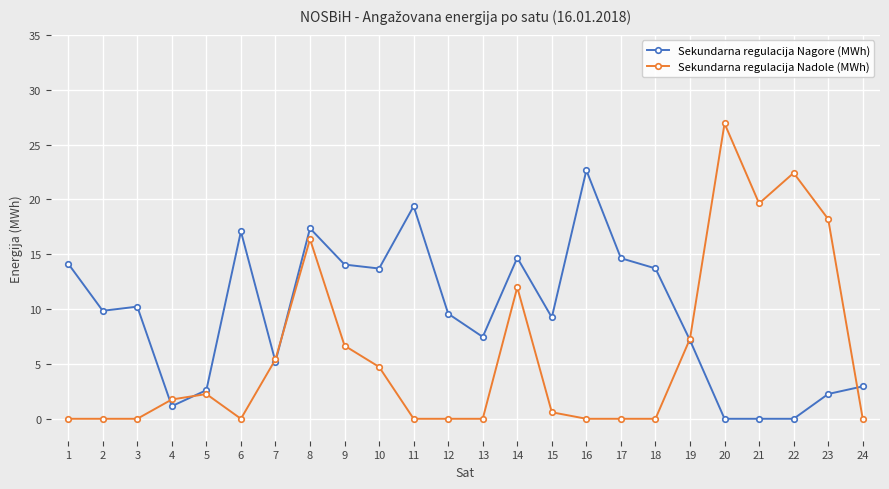

Is this an area chart (filled region under the line)?

No